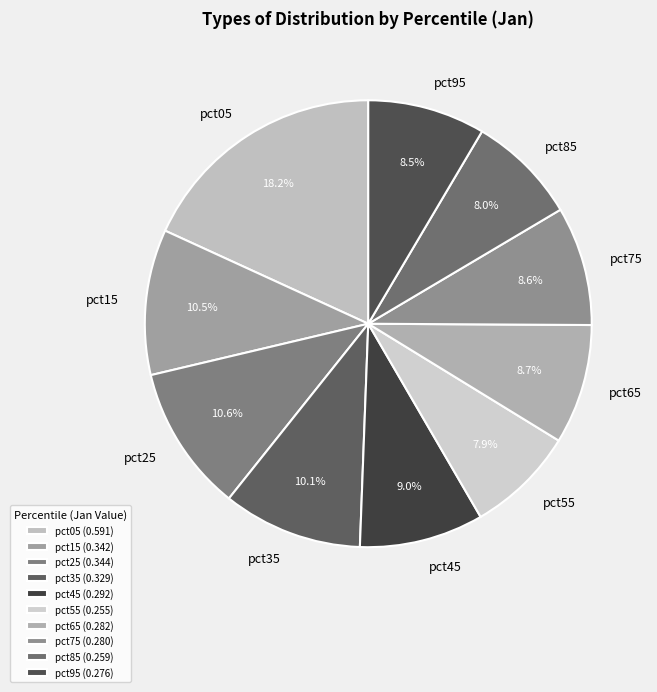

What is the total percentage of pct95 and pct55?

16.4%